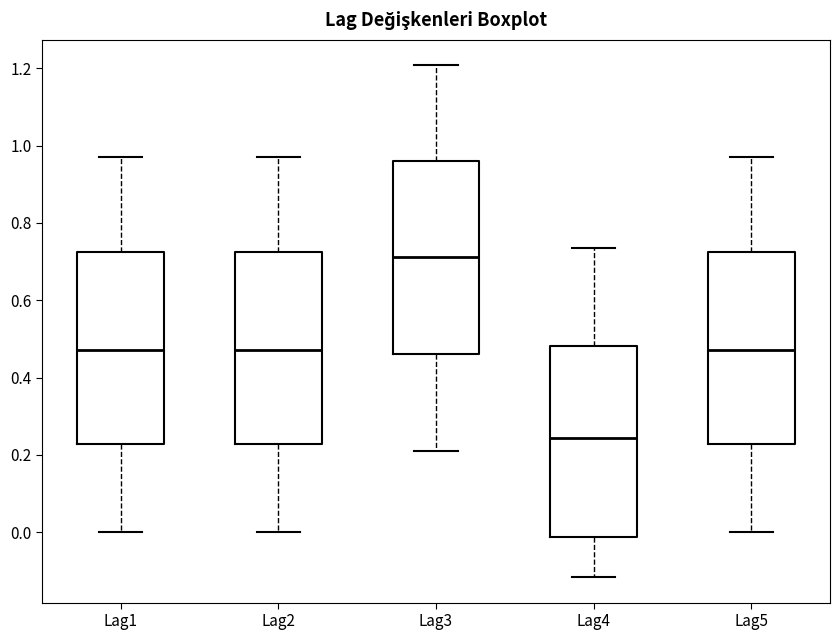

Which box's median line is the highest?

Lag3